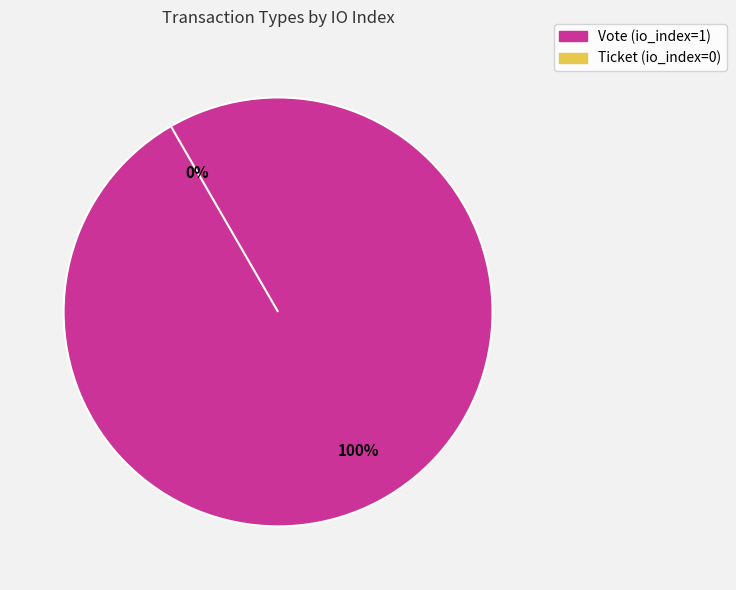

True or false: Vote accounts for 100% of the total.

True